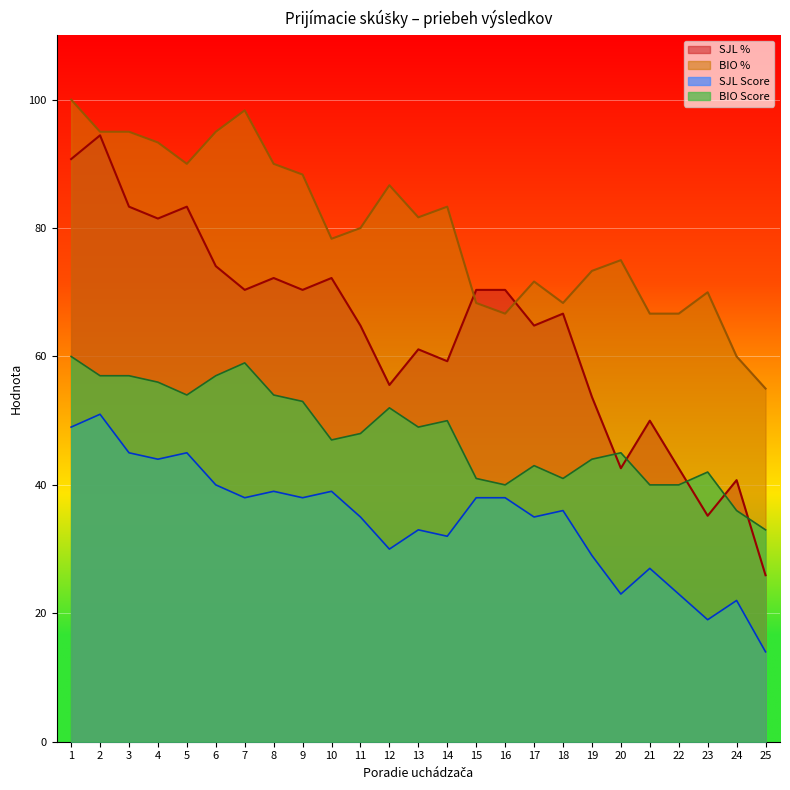

What is the highest value of the BIO % series?

100.0